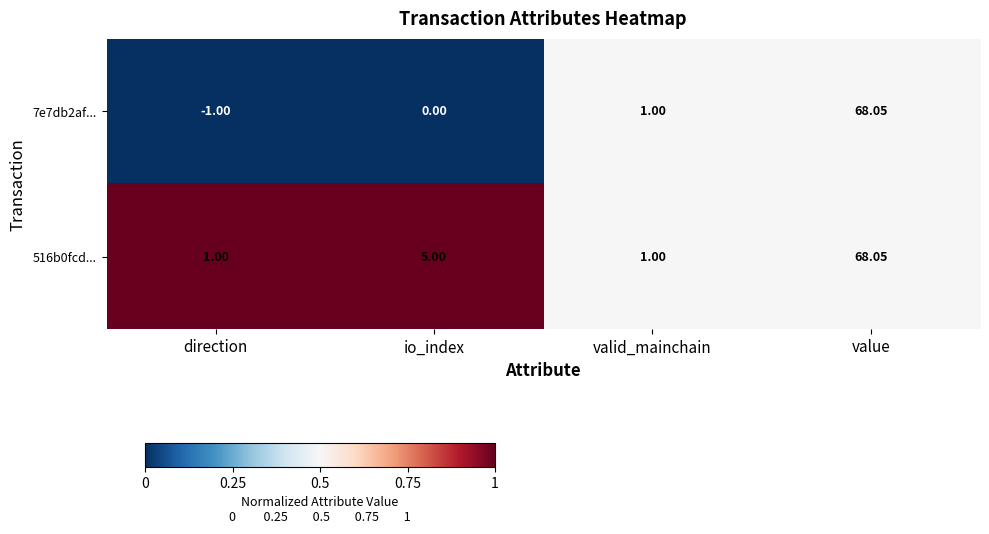

How many categories are shown in the chart?

4